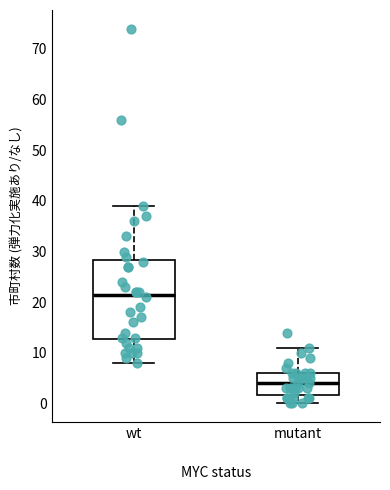

Which box's median line is the lowest?

mutant